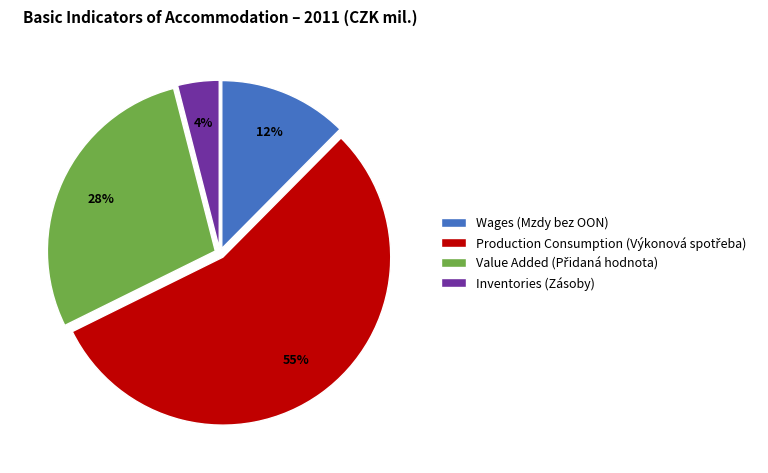

Does Inventories (Zásoby) account for over 50% of the chart?

No